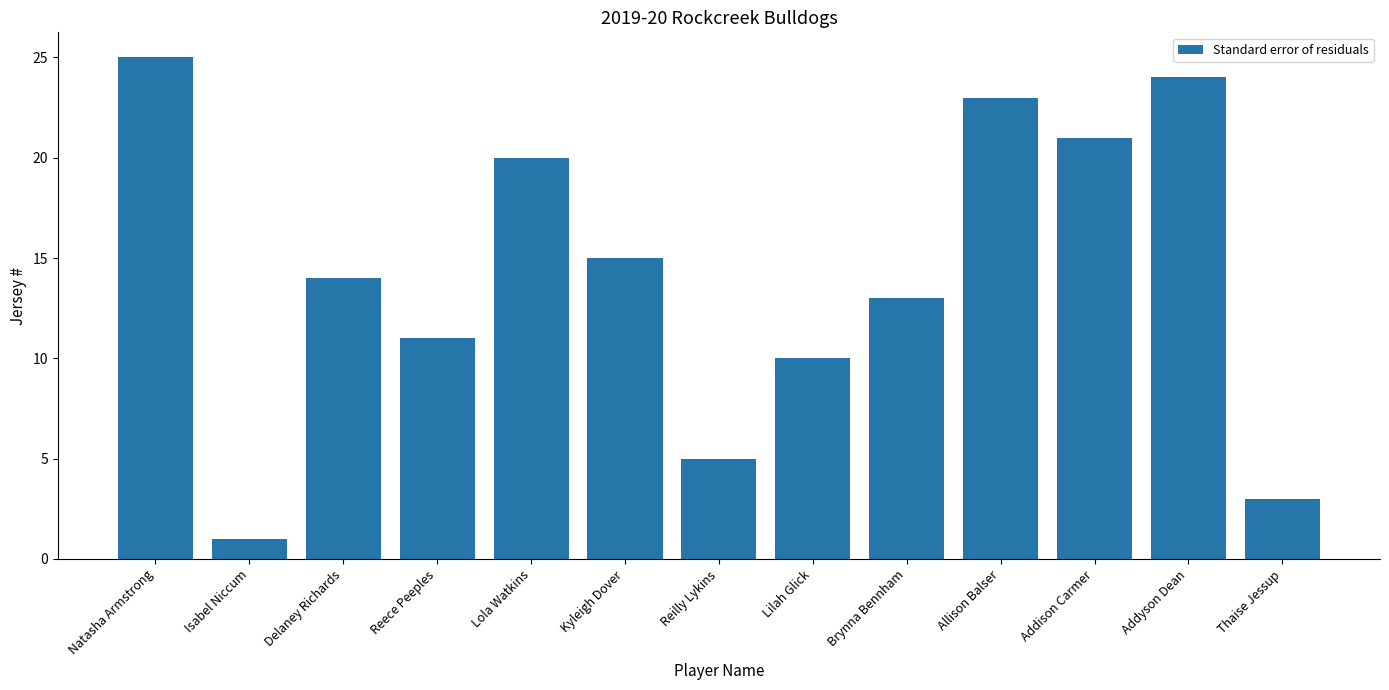

Rank the categories by value from highest to lowest.

Natasha Armstrong, Addyson Dean, Allison Balser, Addison Carmer, Lola Watkins, Kyleigh Dover, Delaney Richards, Brynna Bennham, Reece Peeples, Lilah Glick, Reilly Lykins, Thaise Jessup, Isabel Niccum